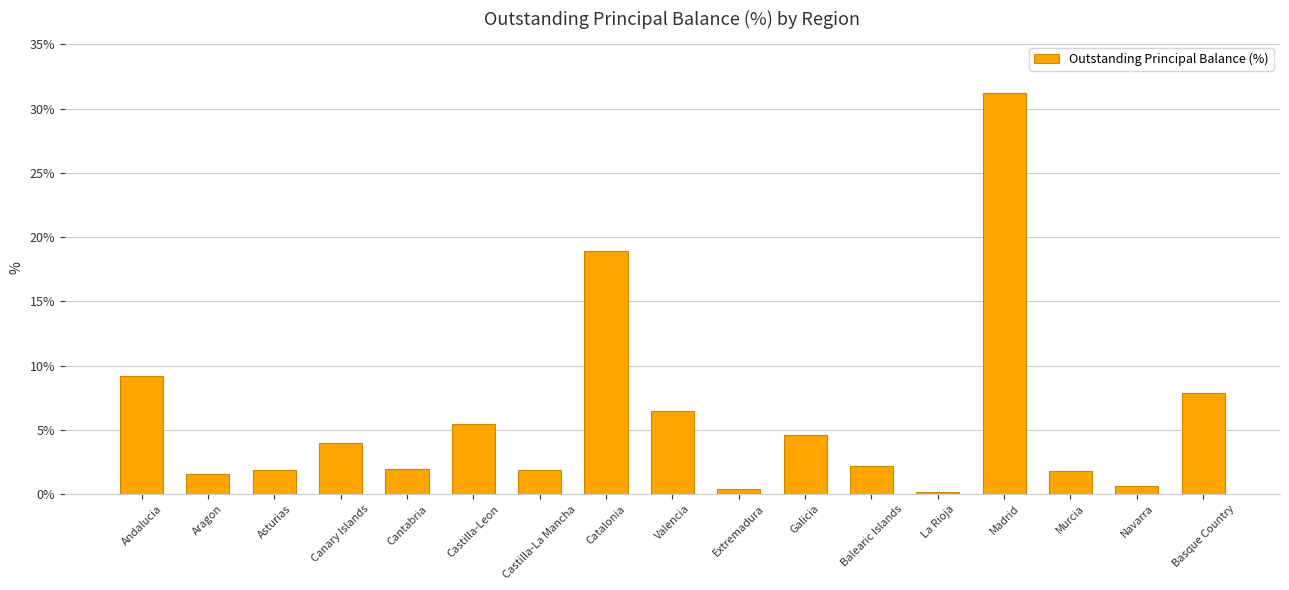

What position from the left is Murcia?

15